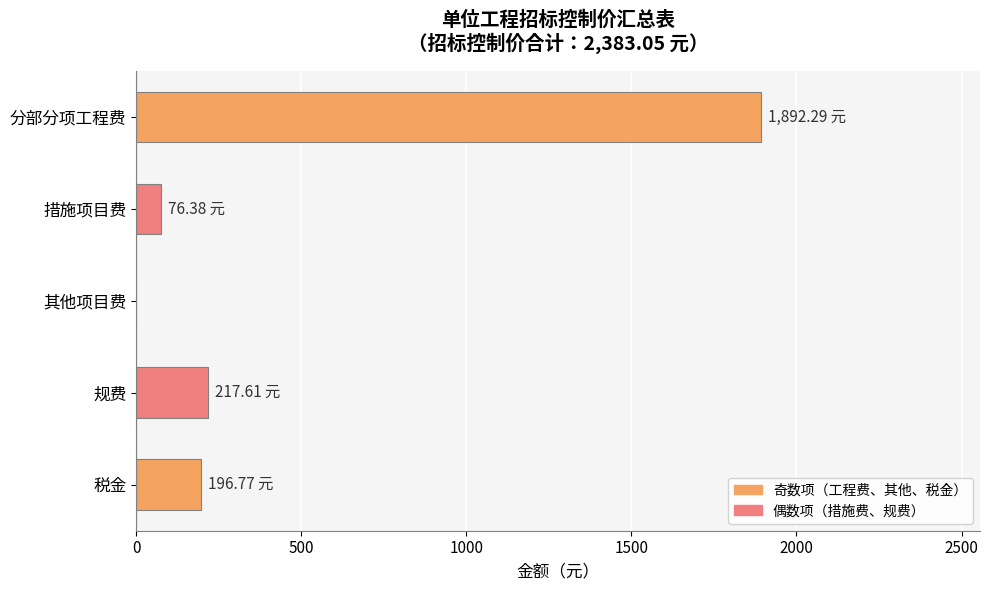

What is the change in value from 措施项目费 to 税金?

+120.4